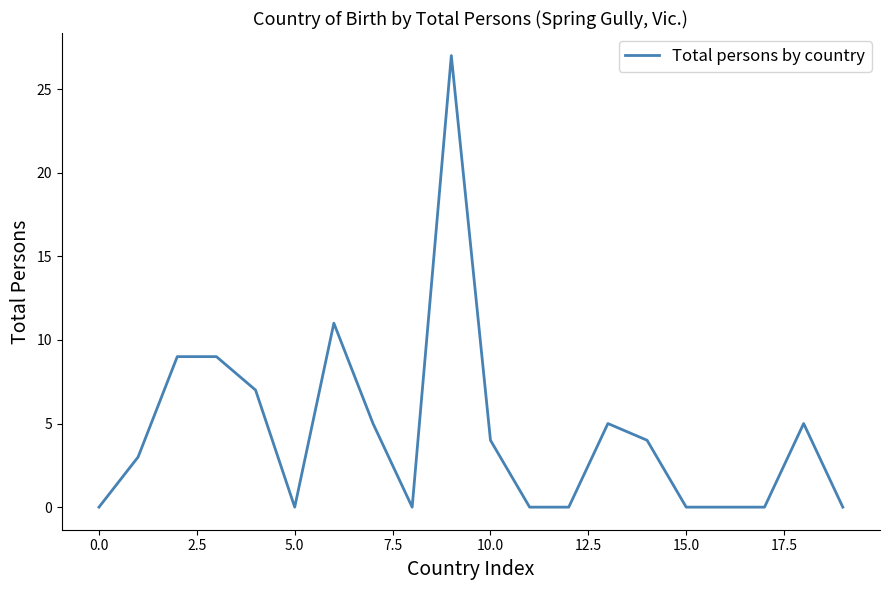

What is the maximum value shown in the chart?

27